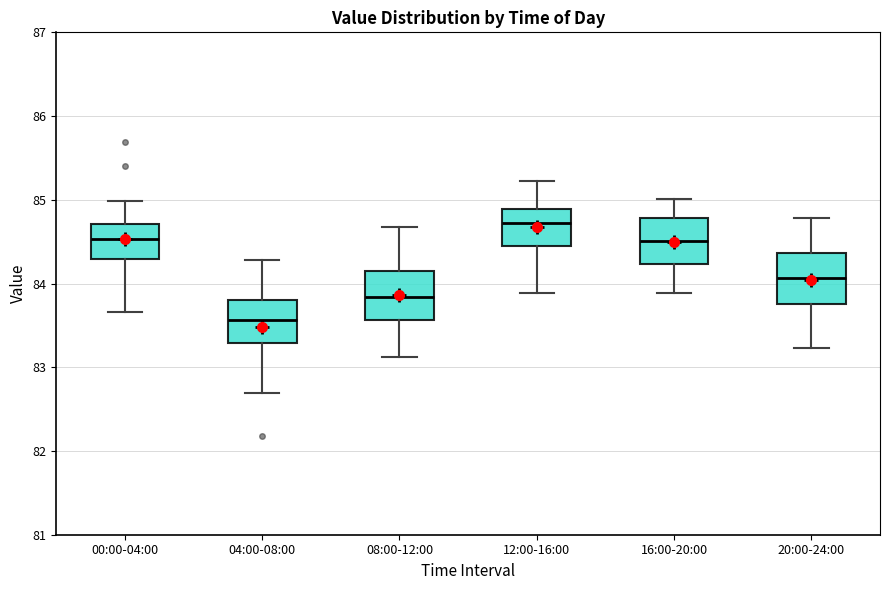

Where is the lower edge of the box for 00:00-04:00 on the y-axis? The values are not printed on the chart, so give them approximately, as read against the axis.

84.3